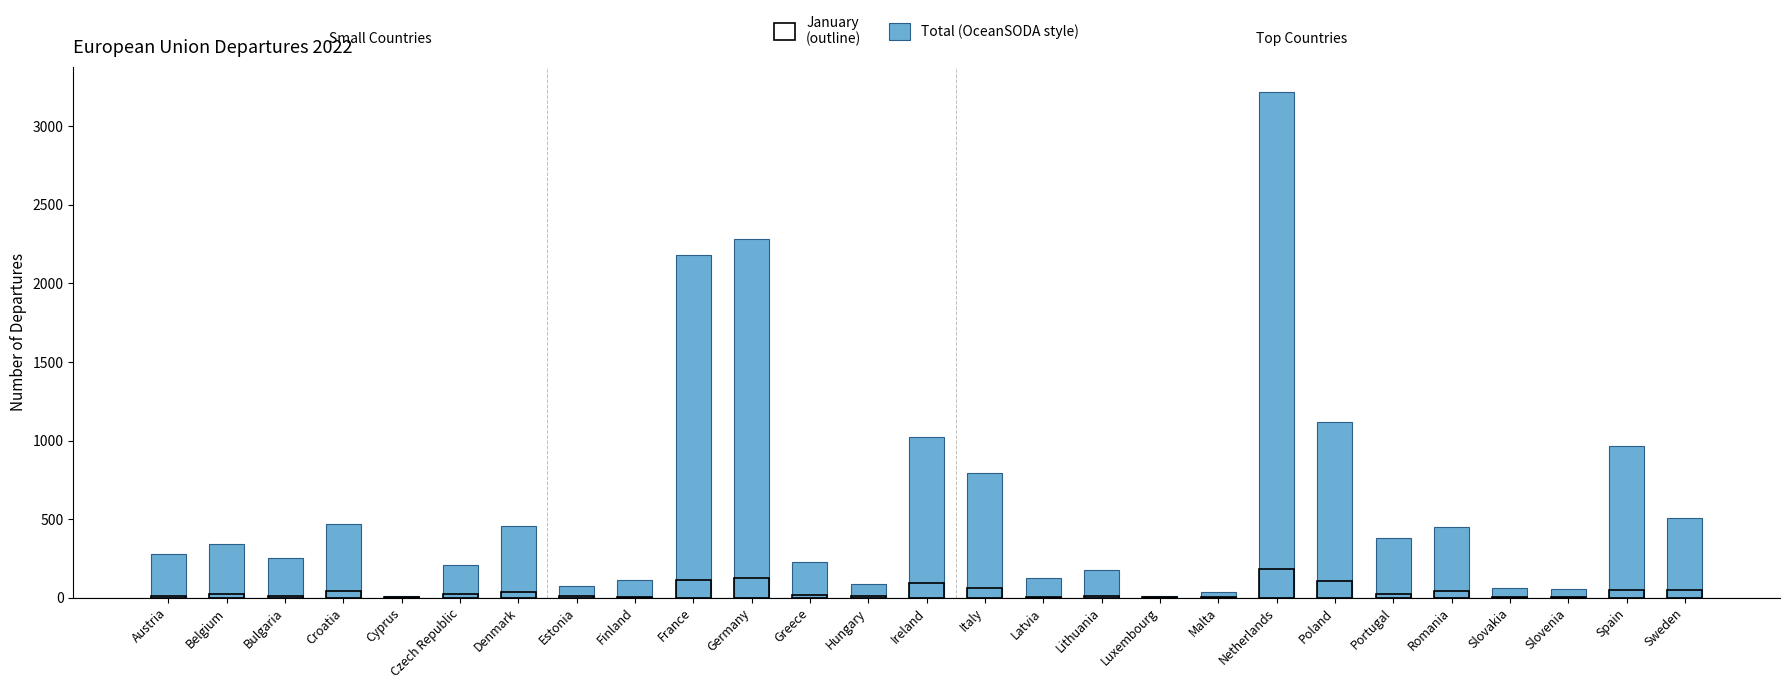

At which category is the sum across all series the highest?

Netherlands